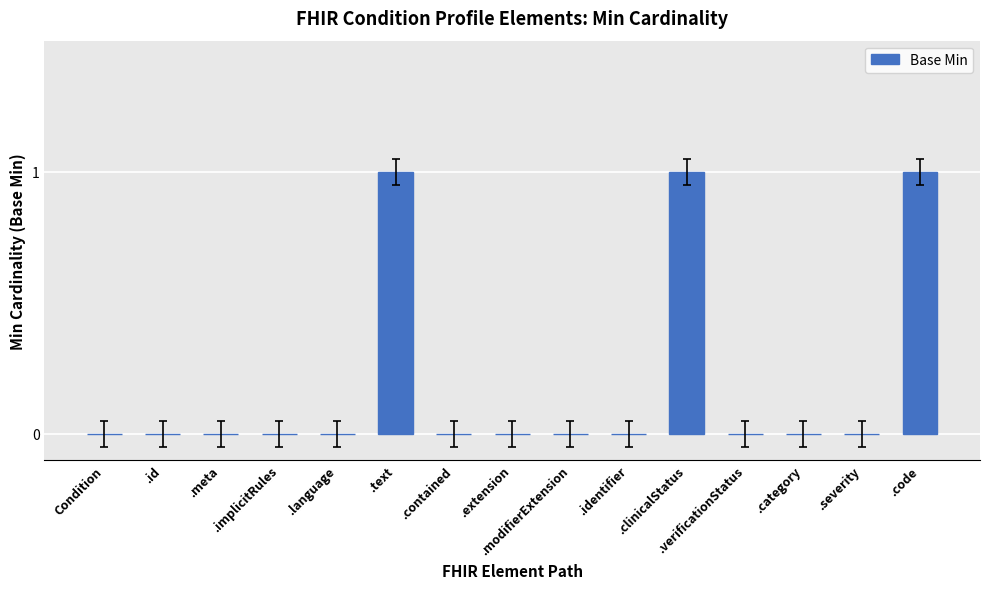

What is the sum of all values?

3